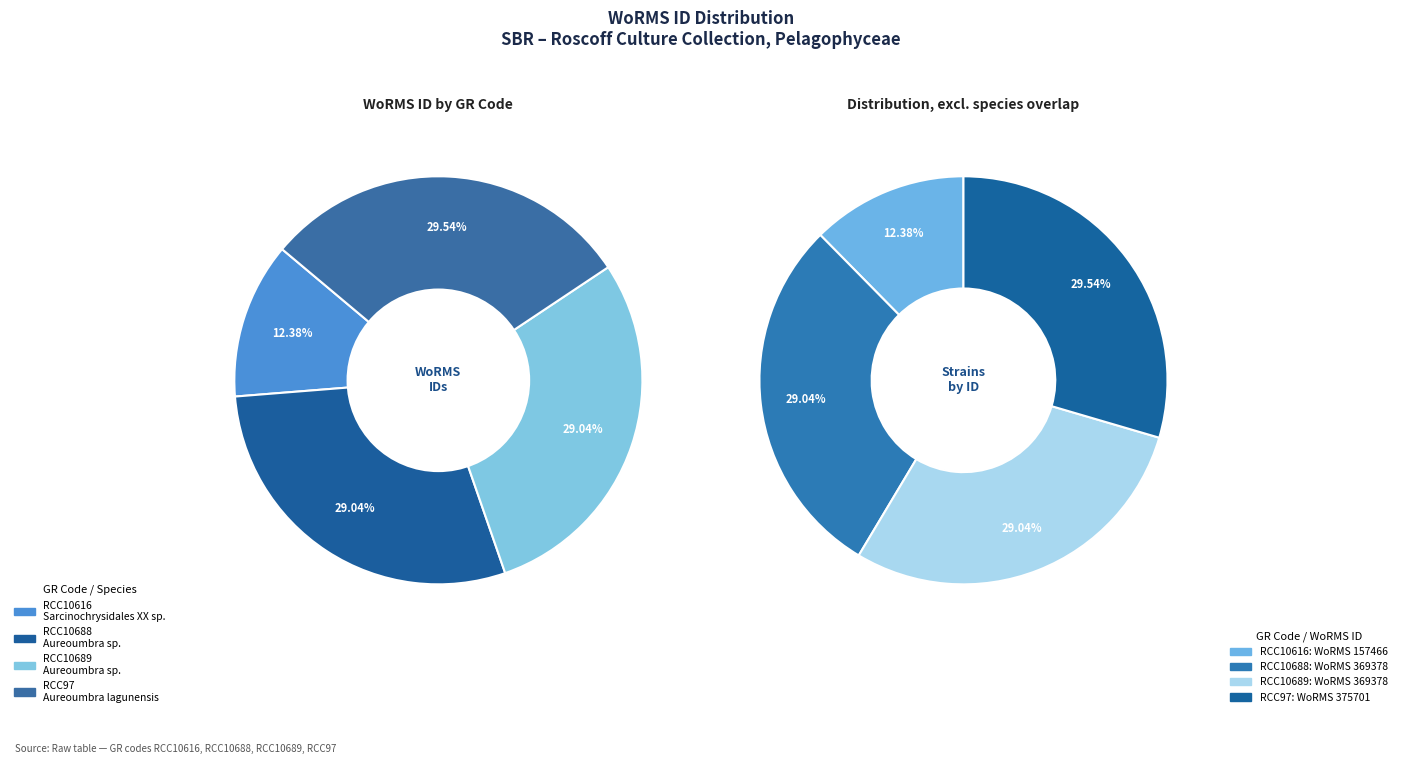

Do RCC97 and RCC10616 together represent more than half of the pie?

No